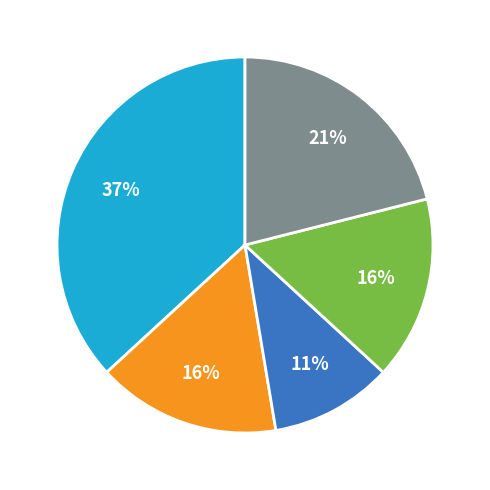

To the nearest percent, what is the average slice percentage?

20%